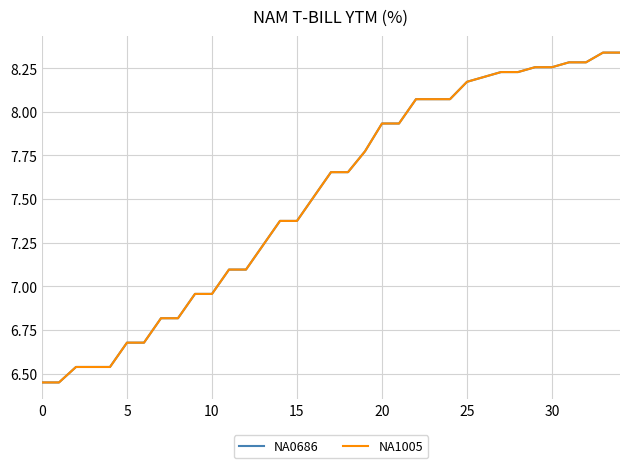

Which series has the largest range (max minus min)?

NA1005